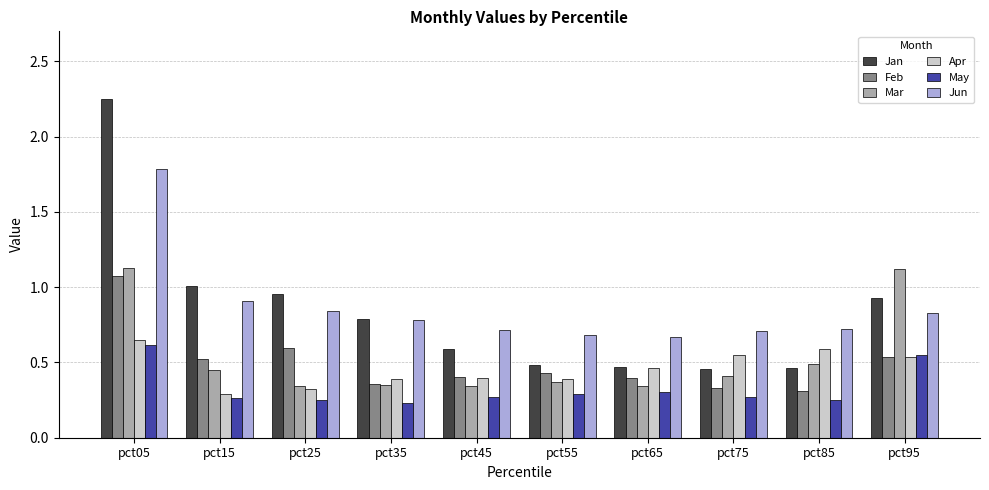

Which category has the highest value across all series?

pct05